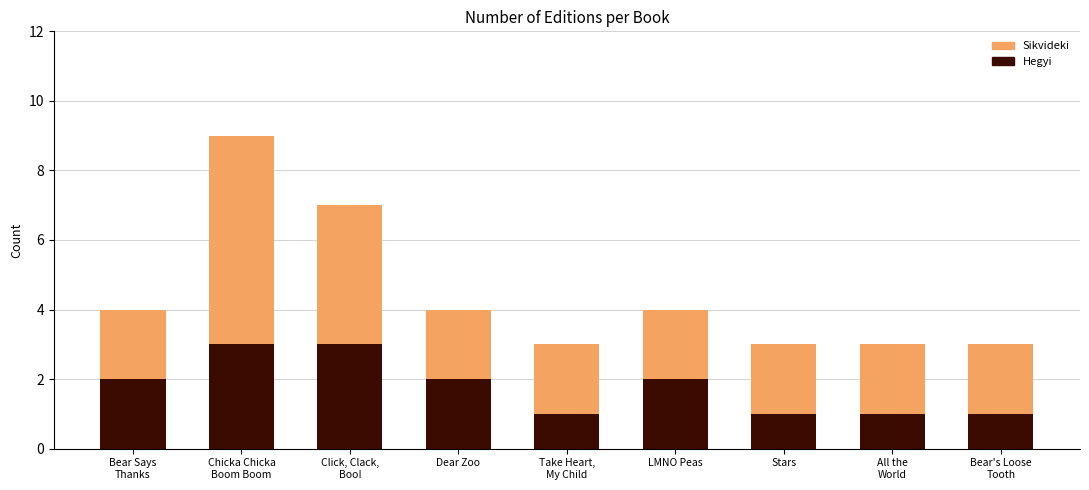

What is the value of the Hegyi bar at the 1st from the left?

2